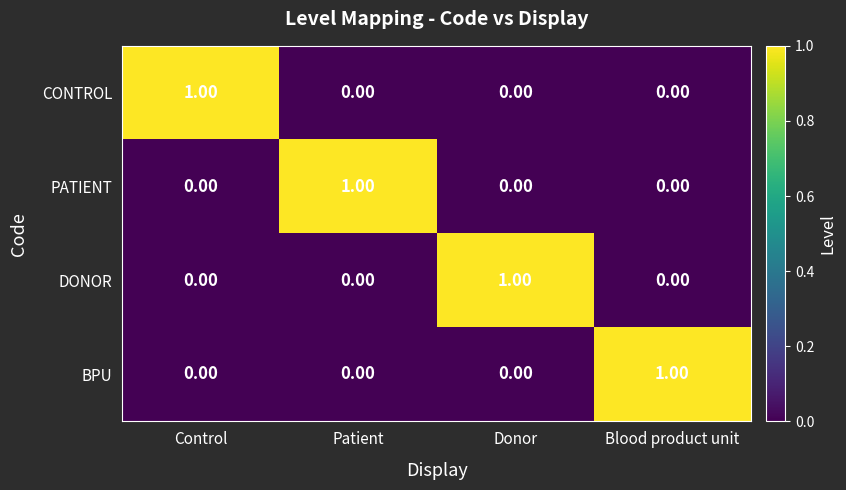

At how many categories does at least one series exceed 0?

4